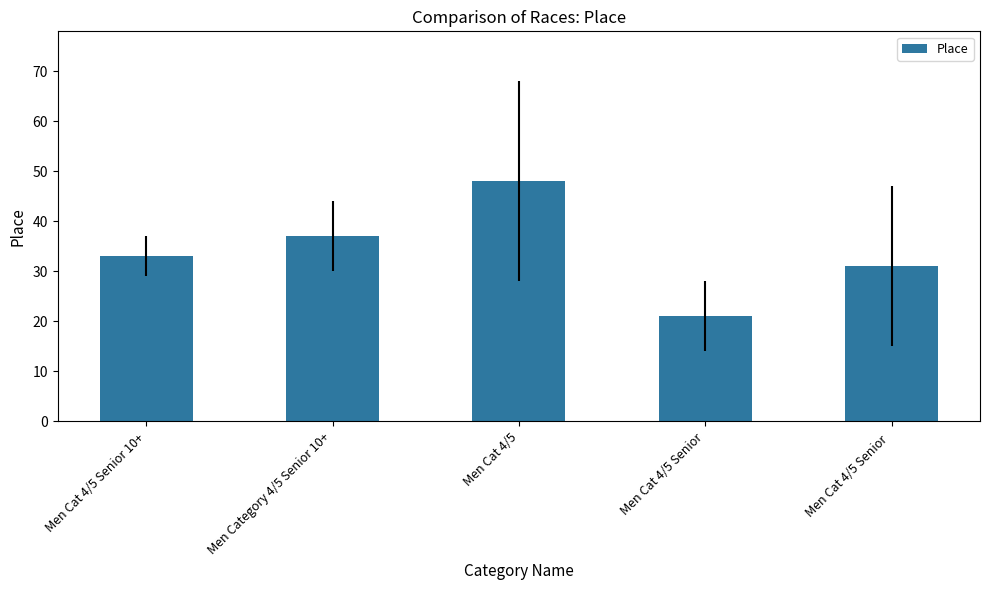

What is the label of the 4th bar from the right?

Men Category 4/5 Senior 10+